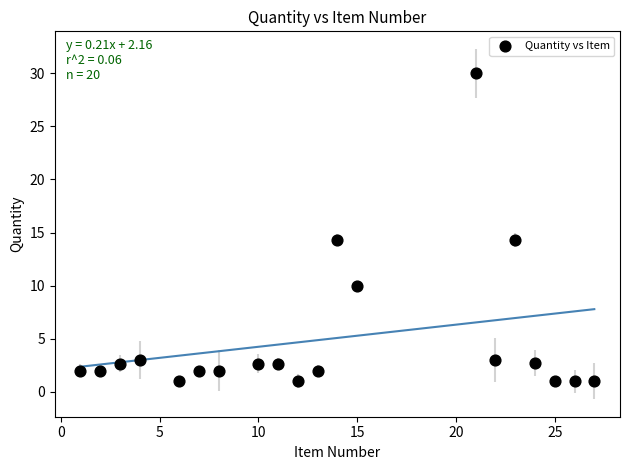

What is the range of Y values (max minus min)?

29.0